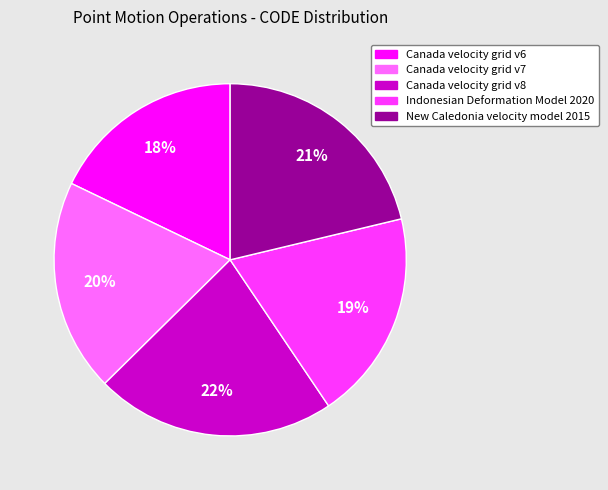

Do New Caledonia velocity model 2015 and Canada velocity grid v8 together represent more than half of the pie?

No